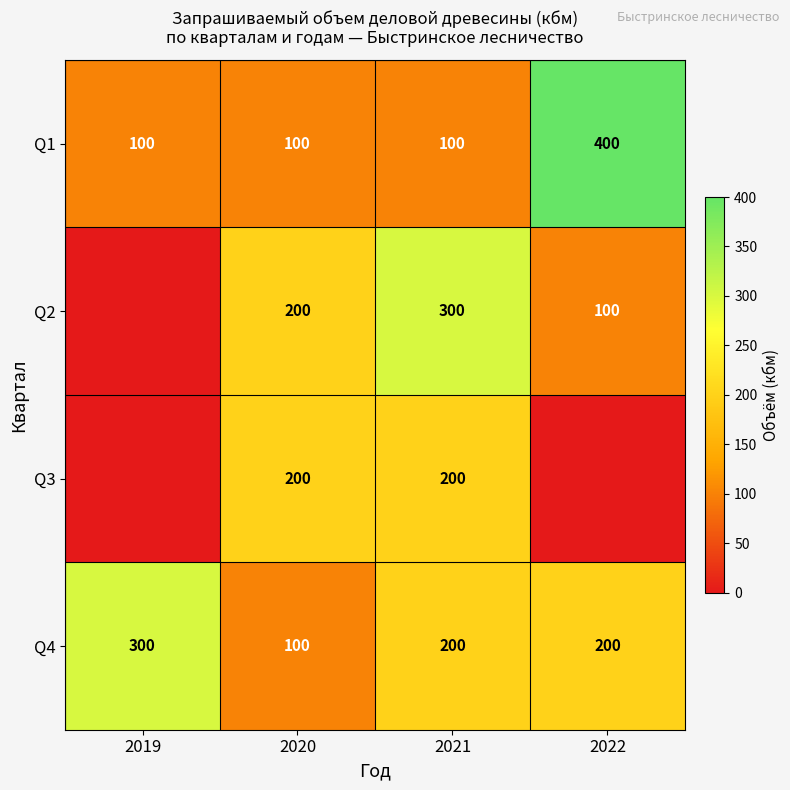

Which category has the lowest value in the Q4 series?

2020